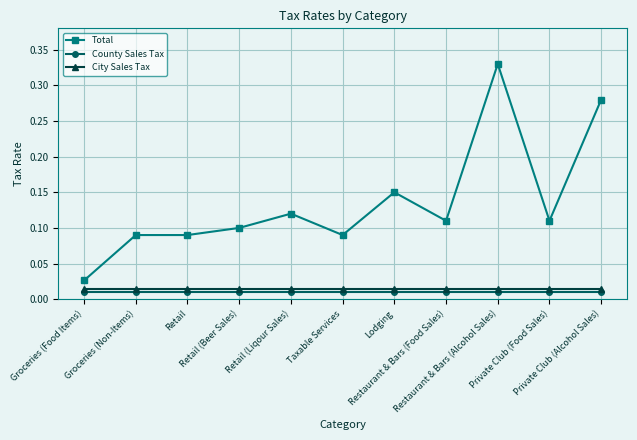

At how many categories does at least one series exceed 0?

11